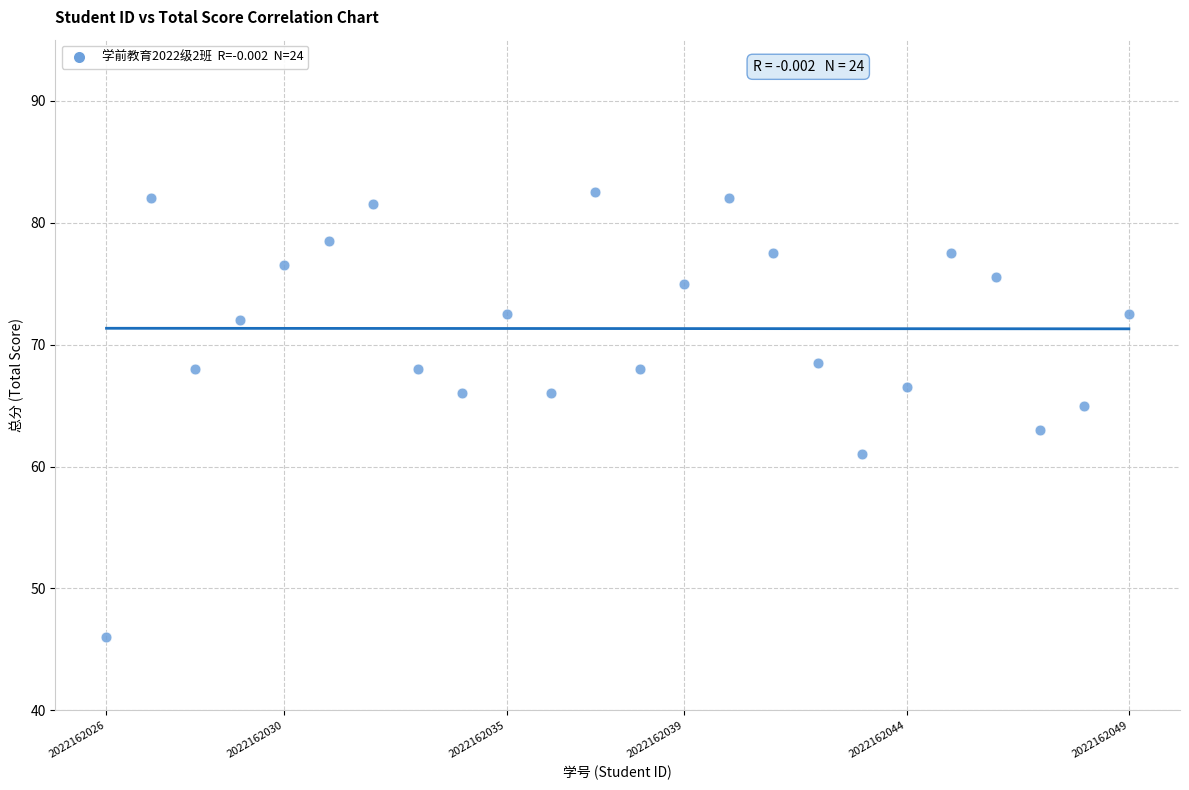

What is the range of X values (max minus min)?

23.0